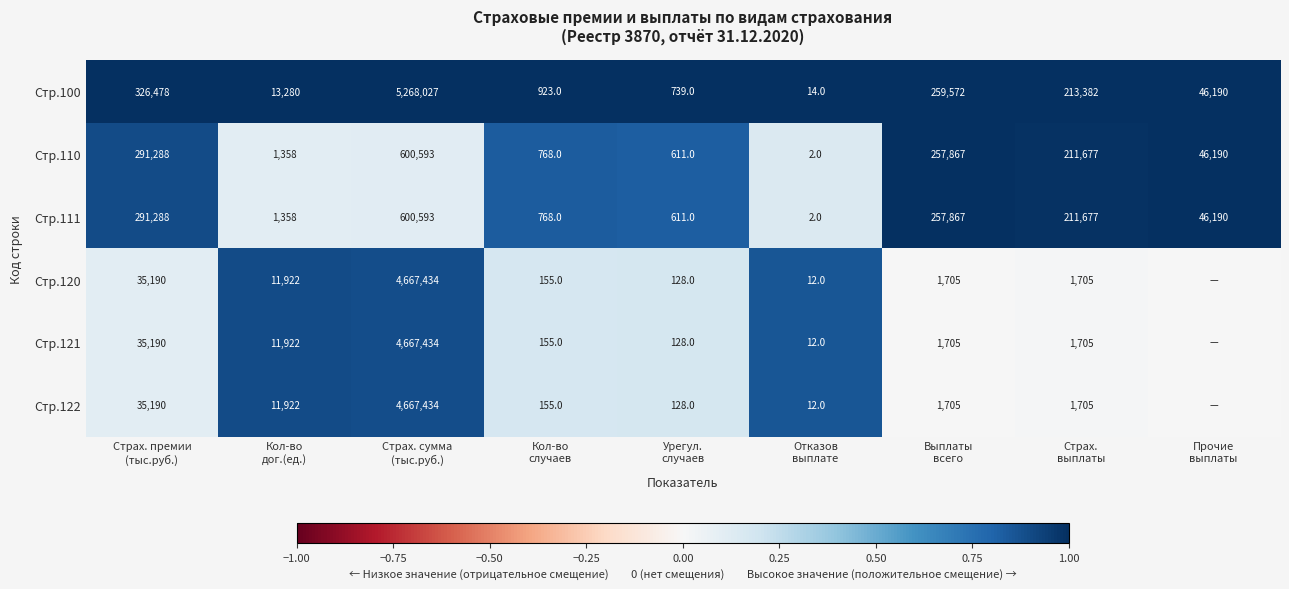

Count the number of data series in this chart.

6